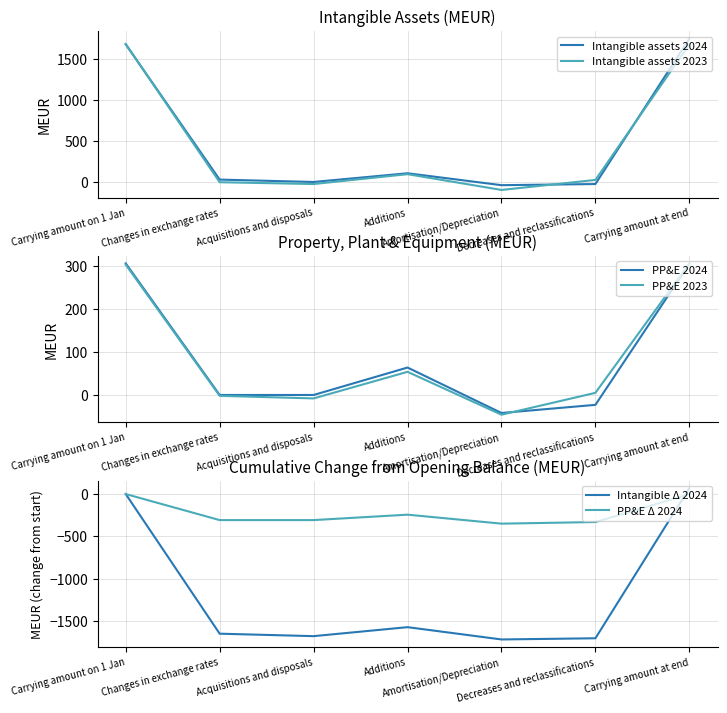

At which label is PP&E Δ 2024 closest to -174?

Additions